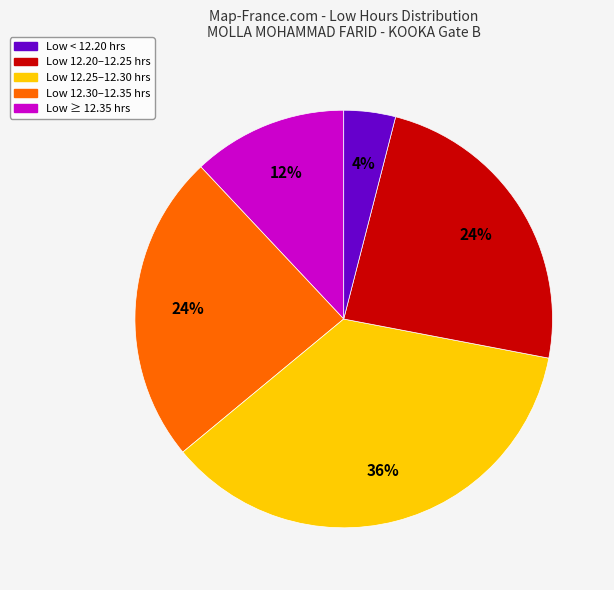

To the nearest percent, what is the difference between the largest and smallest slice percentages?

32%